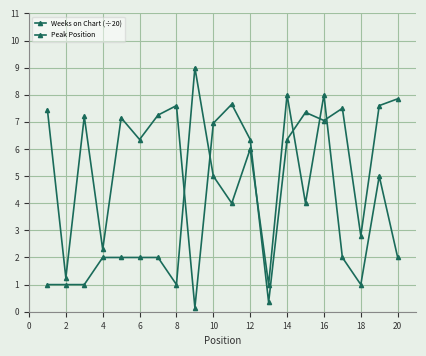

What is the difference between the second highest and second lowest values in the Peak Position series?

7.0